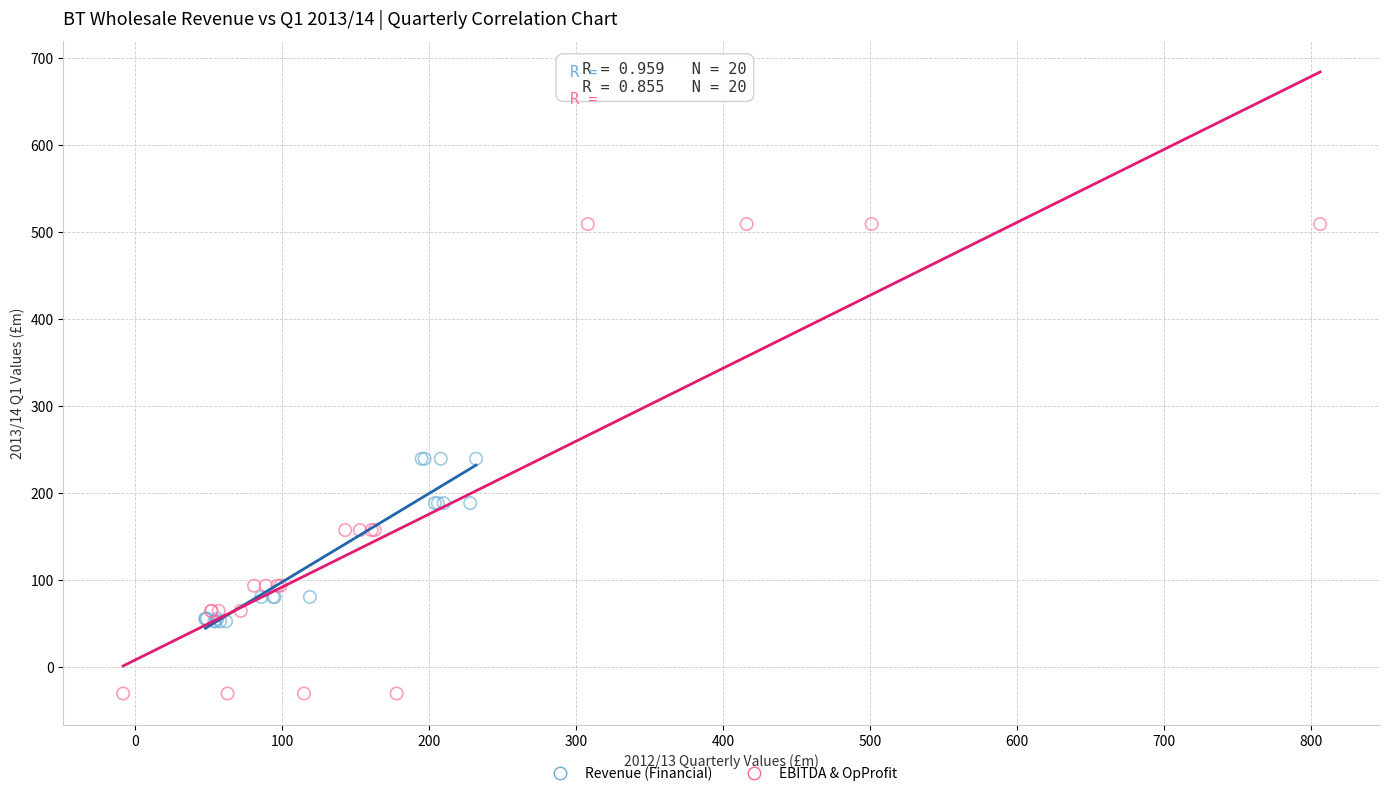

Which series has the largest Y range (max minus min)?

EBITDA & OpProfit